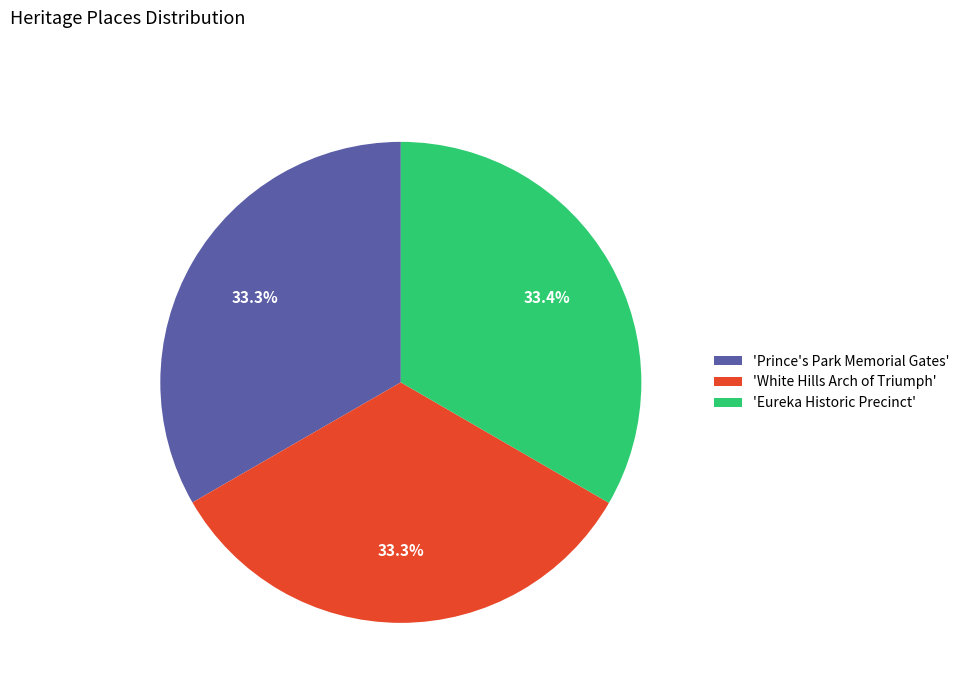

What percentage is NOT represented by 'Prince's Park Memorial Gates'?

66.7%